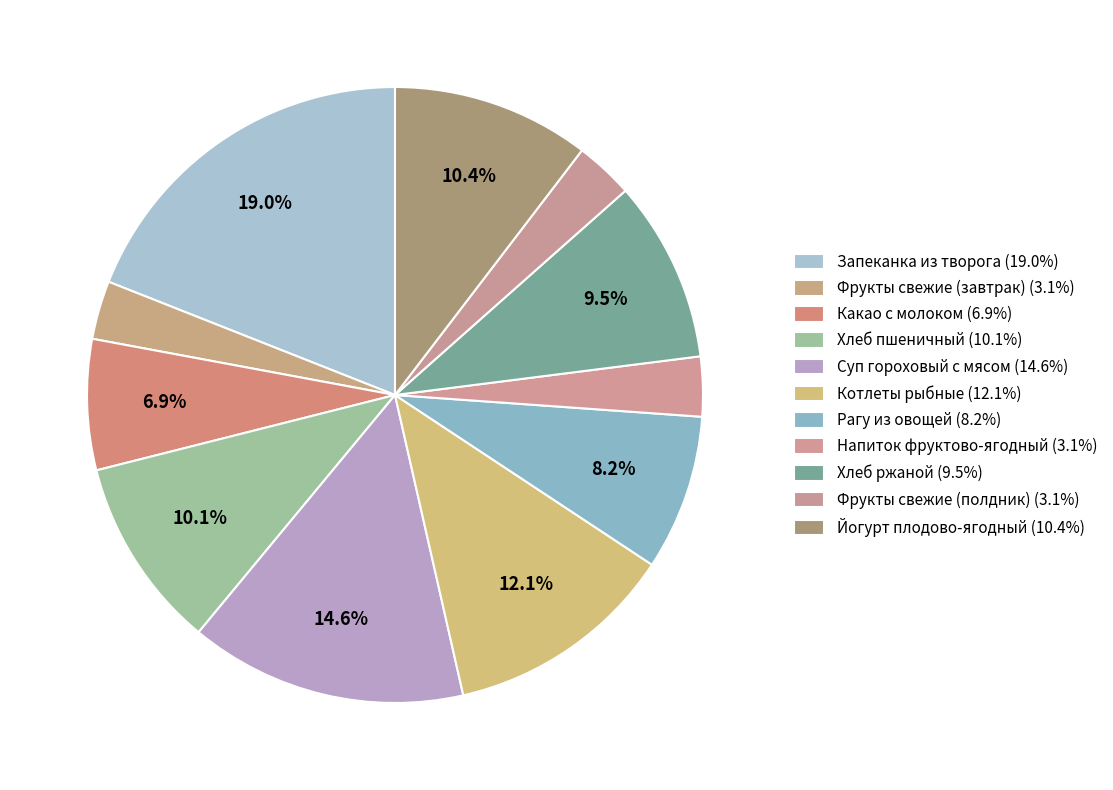

Is it true that Рагу из овощей is 8% of the pie?

True